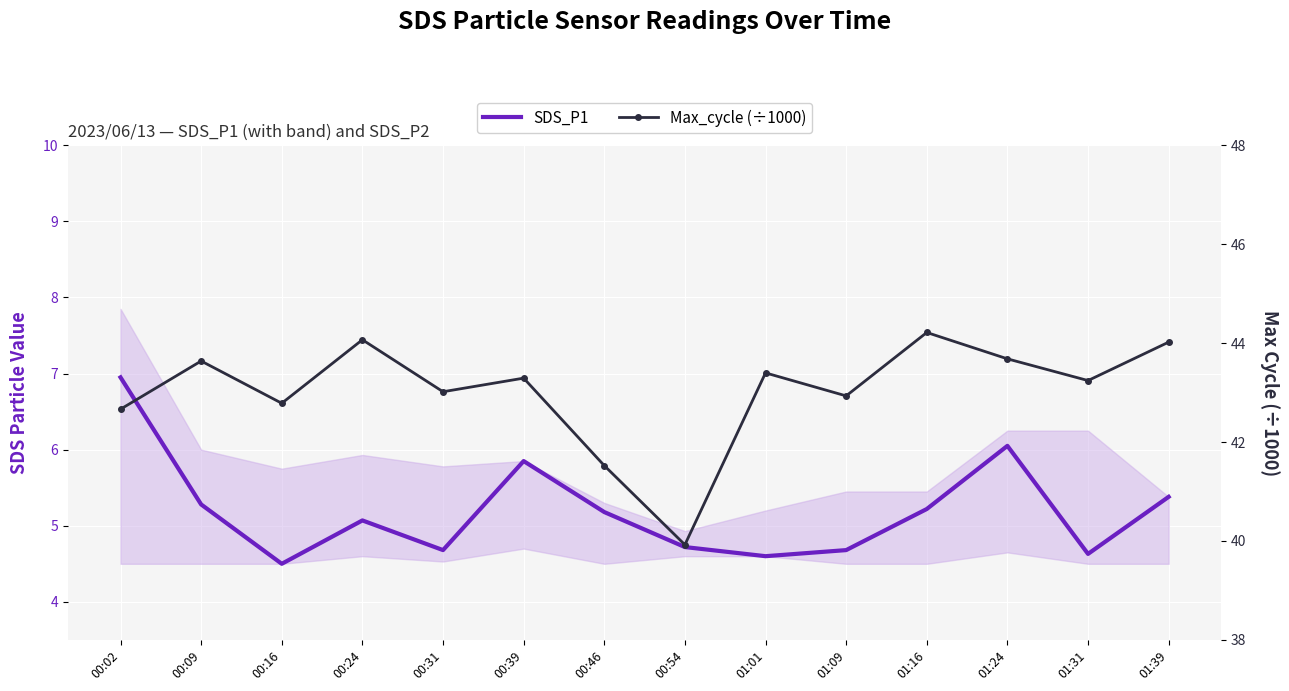

Reading left to right, extract all data points from this chart.

SDS_P1: 00:02=7.0	00:09=5.3	00:16=4.5	00:24=5.1	00:31=4.7	00:39=5.8	00:46=5.2	00:54=4.7	01:01=4.6	01:09=4.7	01:16=5.2	01:24=6.0	01:31=4.6	01:39=5.4
Max_cycle (÷1000): 00:02=42.7	00:09=43.6	00:16=42.8	00:24=44.1	00:31=43.0	00:39=43.3	00:46=41.5	00:54=39.9	01:01=43.4	01:09=42.9	01:16=44.2	01:24=43.7	01:31=43.2	01:39=44.0